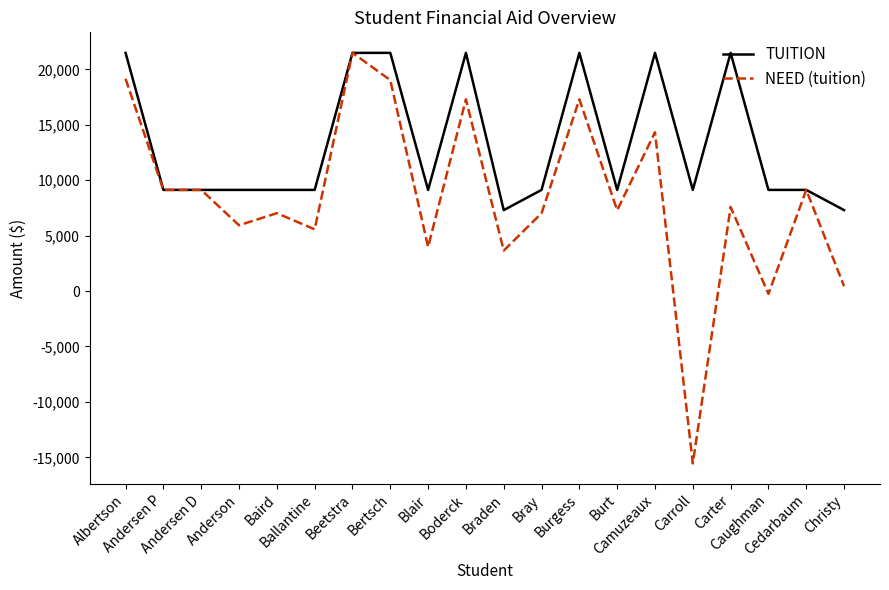

What is the maximum value for TUITION?

21490.0